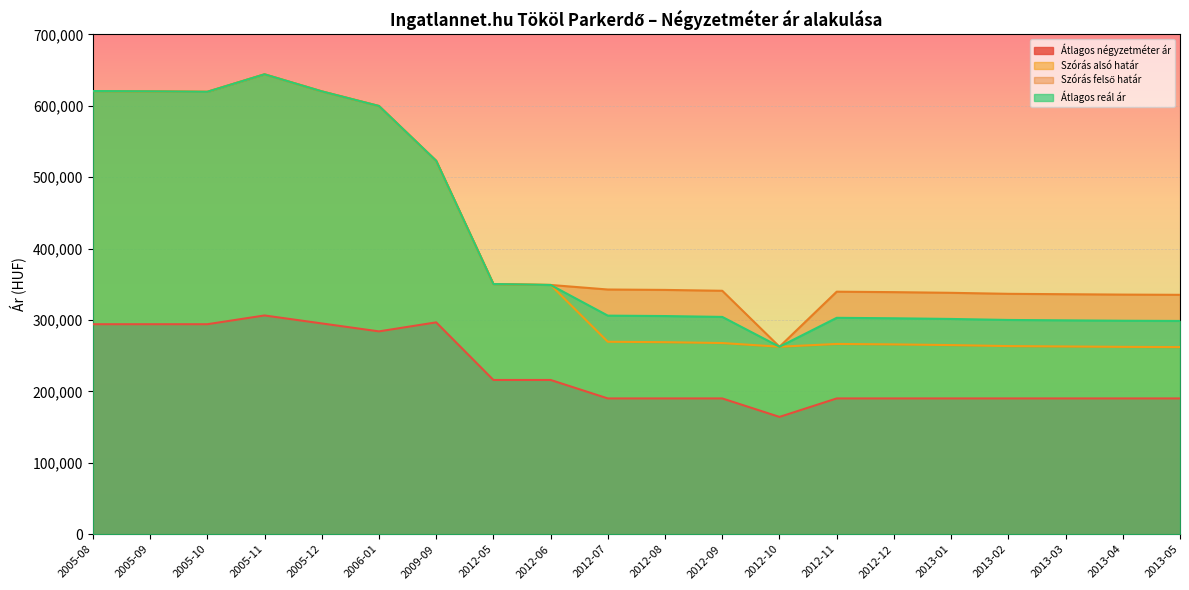

How many data points in Átlagos reál ár are above 306142?

9